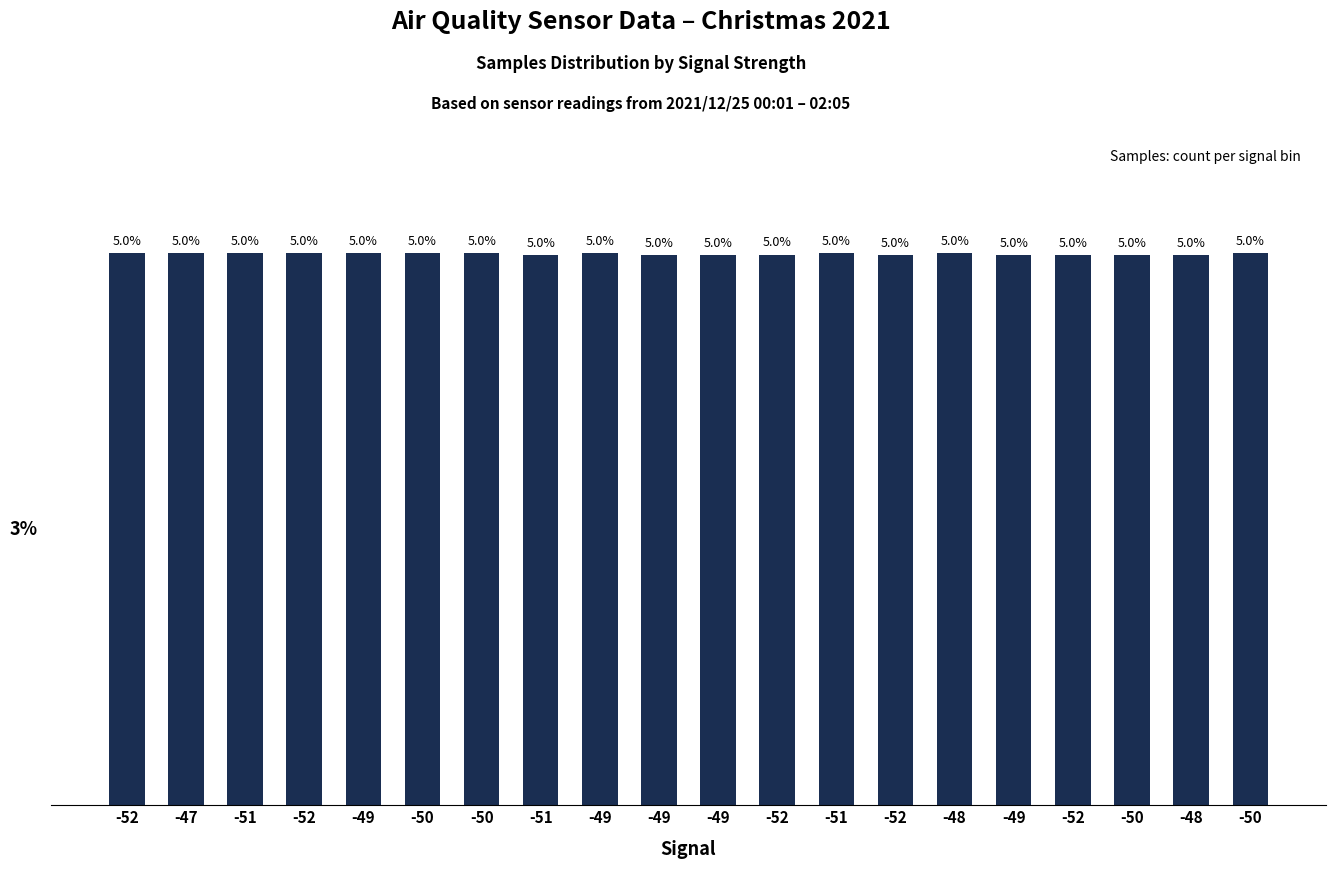

What is the smallest value displayed?

5.0